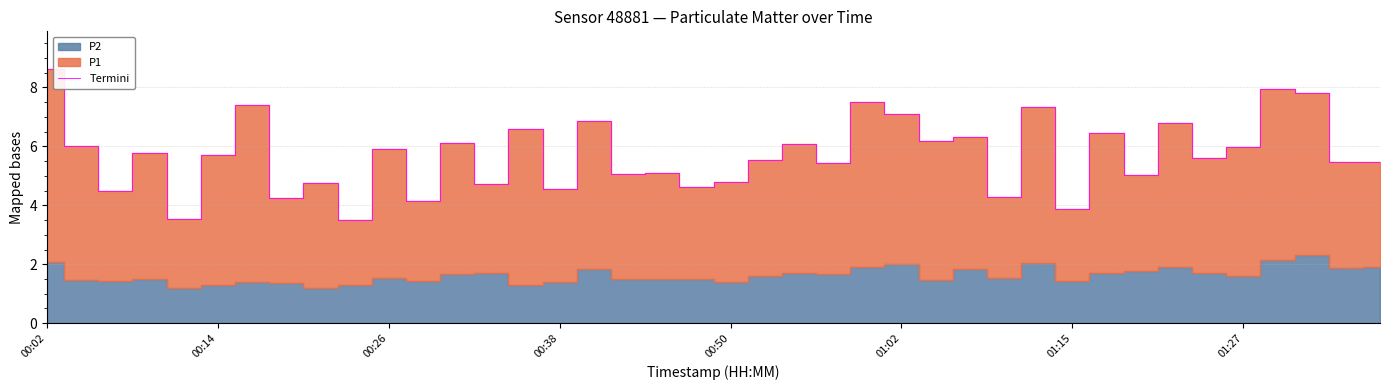

How many interior local valleys (lower than both neighbors) does the data have?

16